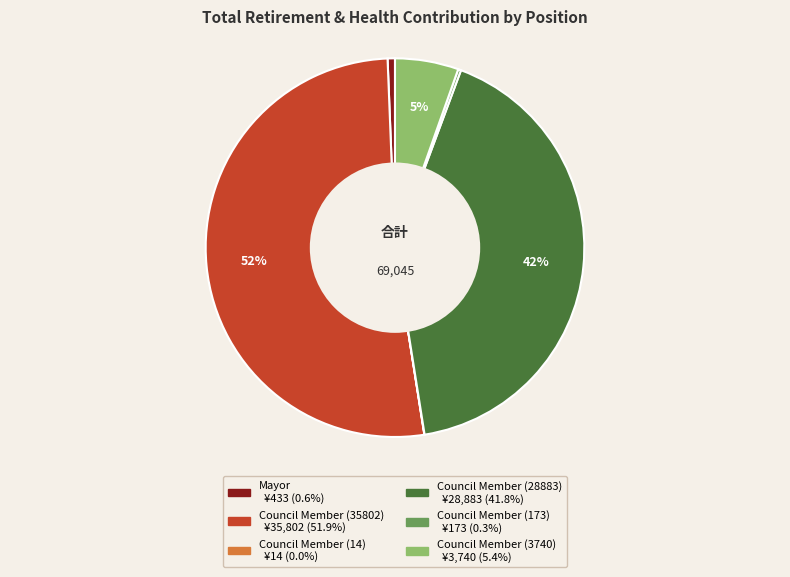

To the nearest percent, what is the average slice percentage?

17%